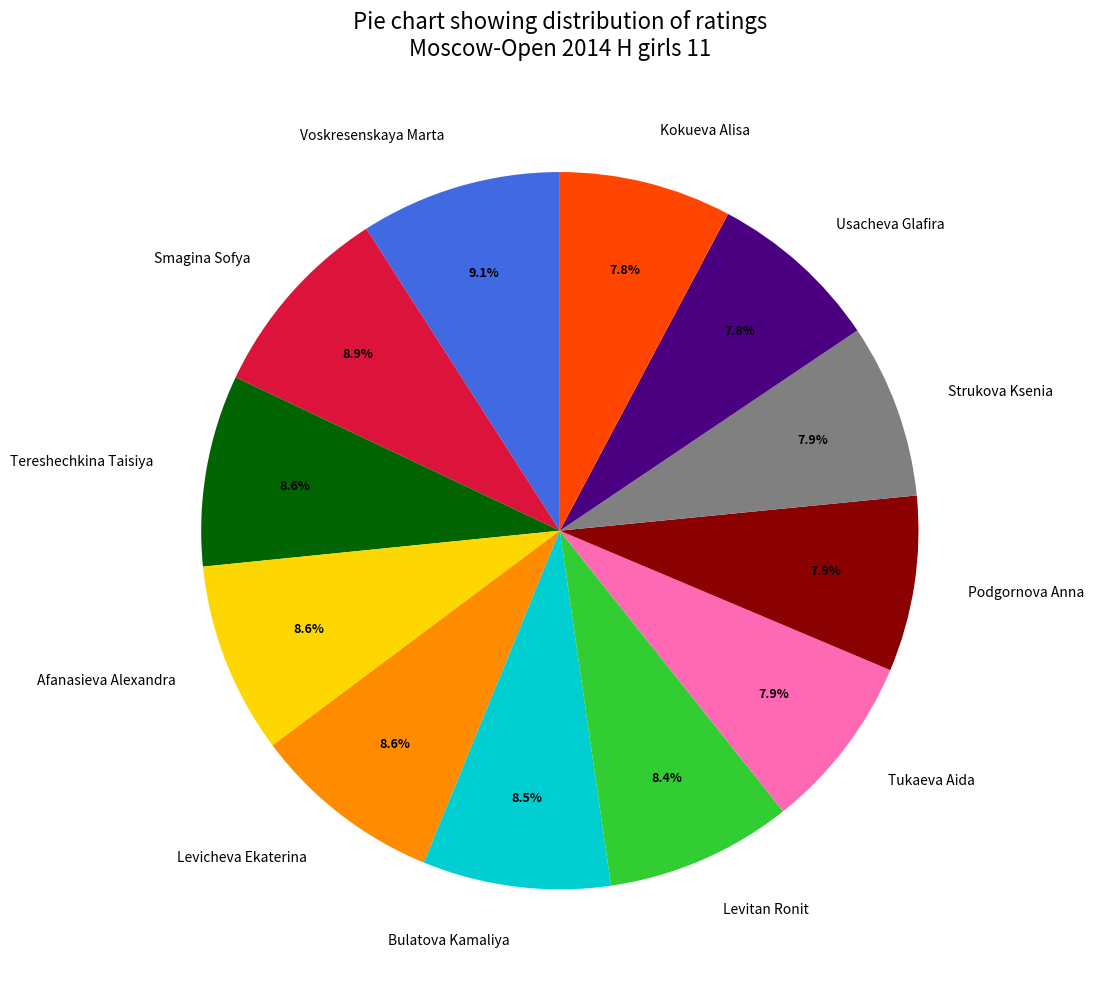

What is the ratio of the value at Levitan Ronit to the value at Usacheva Glafira?

1.1